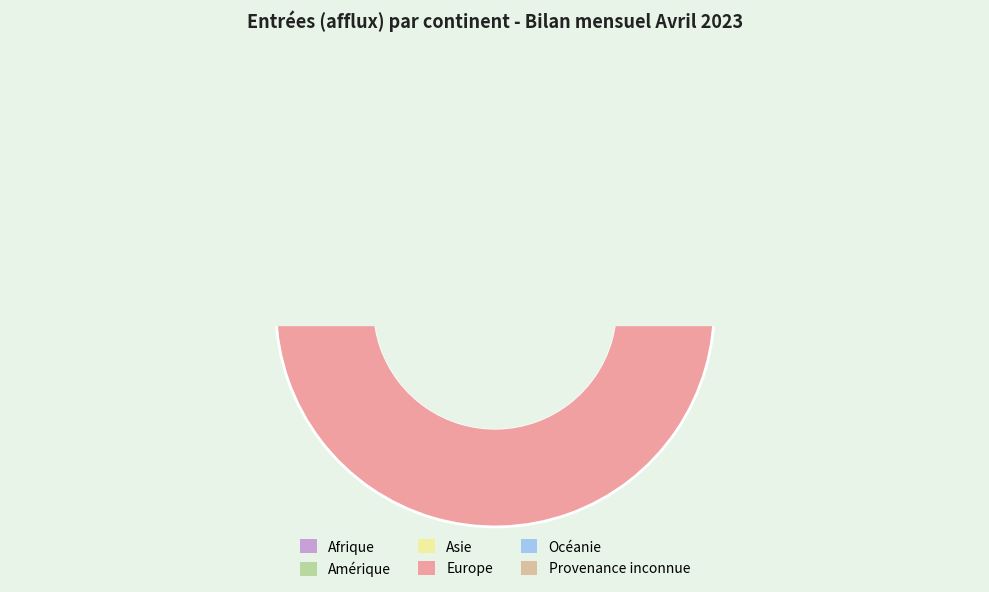

Does any single category account for the majority?

Yes